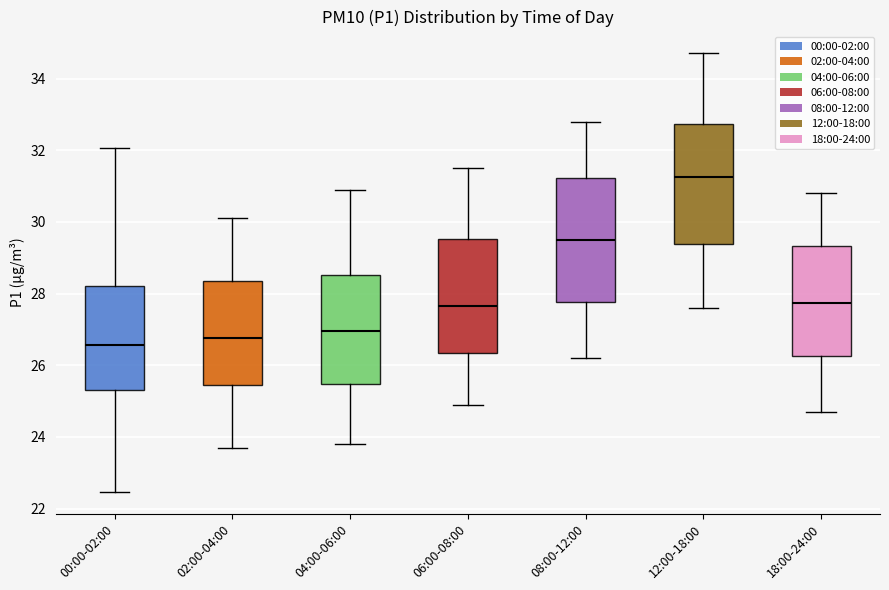

Reading left to right, read every box against the y-axis: the position of its median line, the range the box covers, and the ends of its whiskers. The values are not printed on the chart, so give them approximately, as read against the axis.

00:00-02:00: median 26.6, box 25.4 to 28.2, whiskers 22.4 to 32.0
02:00-04:00: median 26.8, box 25.4 to 28.4, whiskers 23.8 to 30.2
04:00-06:00: median 27.0, box 25.4 to 28.6, whiskers 23.8 to 31.0
06:00-08:00: median 27.6, box 26.4 to 29.6, whiskers 25.0 to 31.6
08:00-12:00: median 29.6, box 27.8 to 31.2, whiskers 26.2 to 32.8
12:00-18:00: median 31.2, box 29.4 to 32.8, whiskers 27.6 to 34.8
18:00-24:00: median 27.8, box 26.2 to 29.4, whiskers 24.8 to 30.8